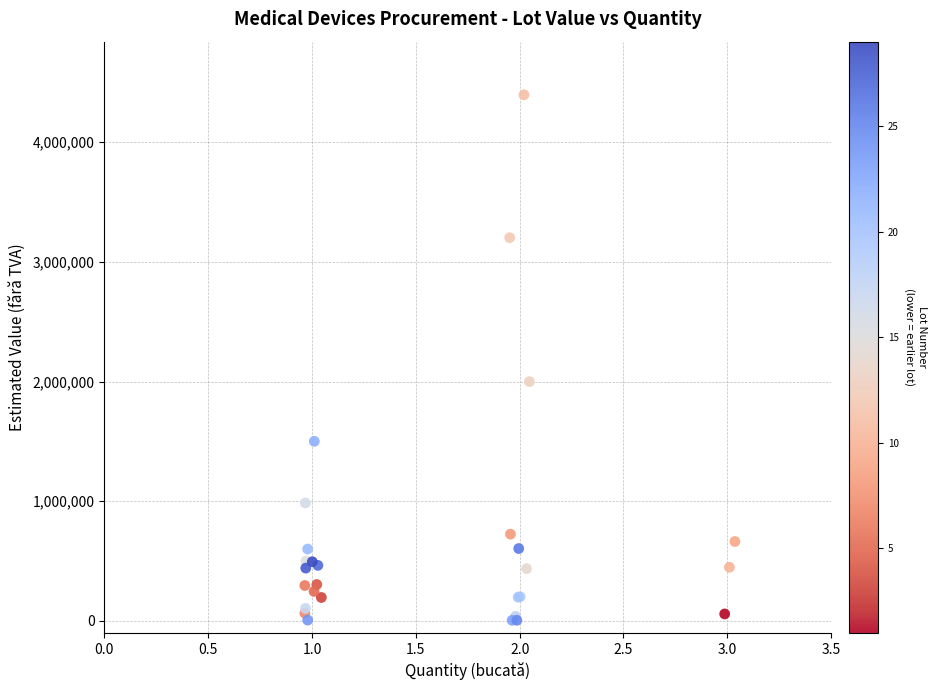

What Y value in the scatter plot is closest to 2200412?

1999401.5